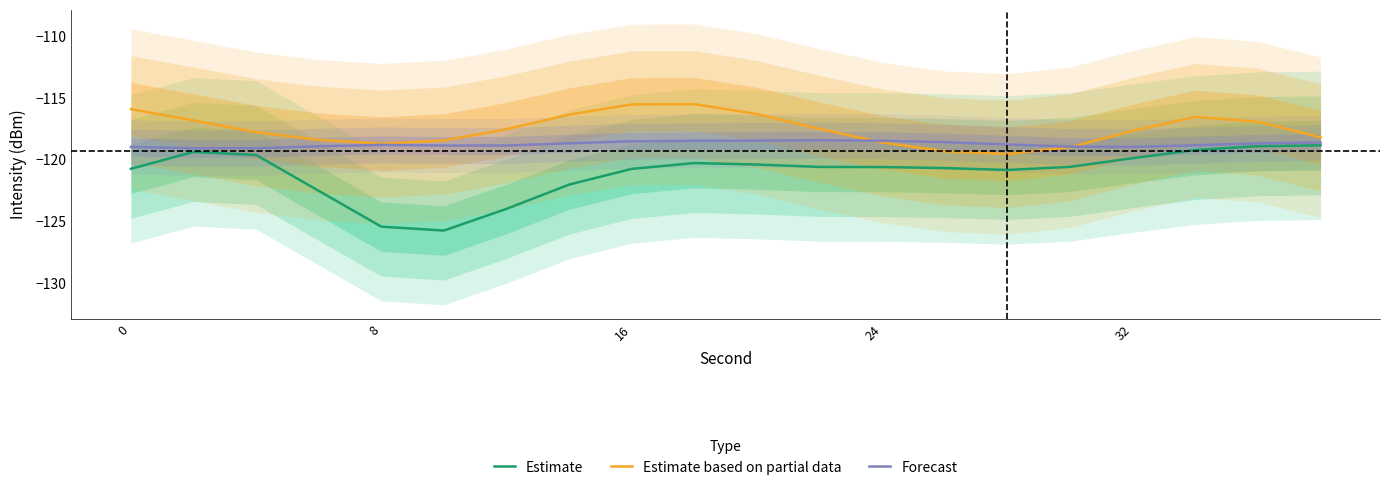

What is the highest value of the Estimate series?

-118.8